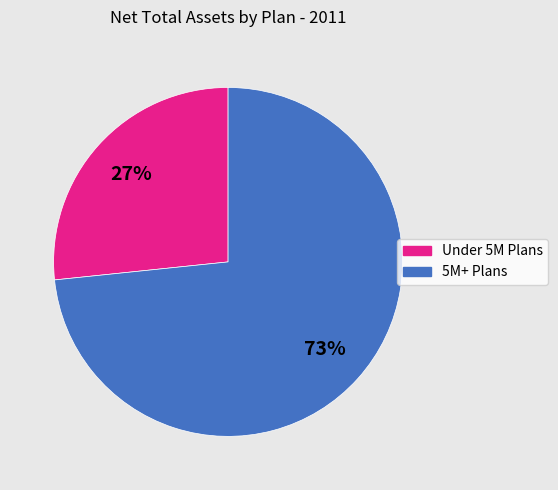

What percentage is the Under 5M Plans slice, to the nearest percent?

27%